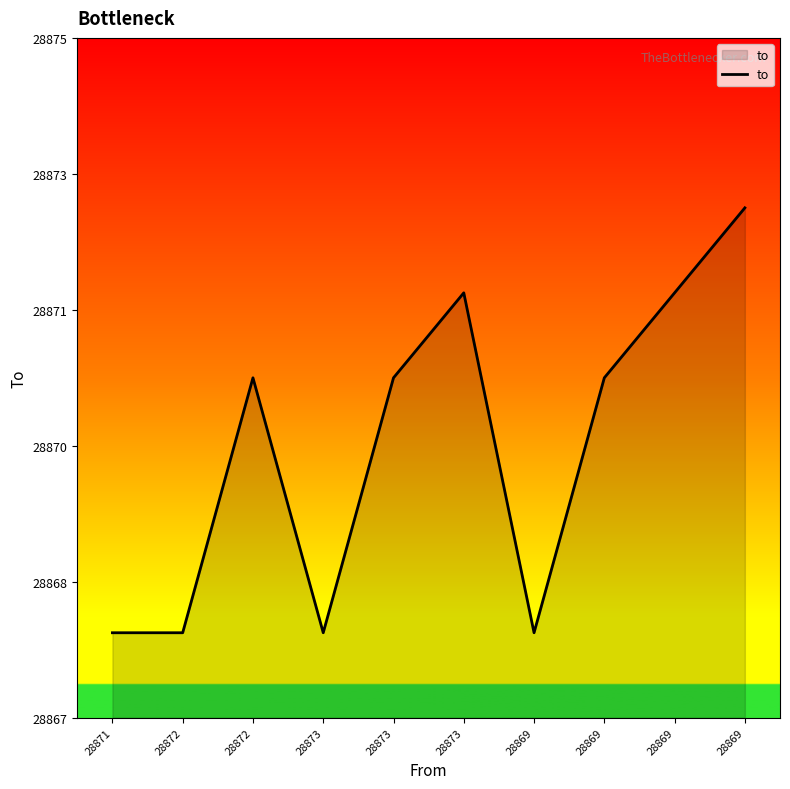

What is the difference between the second highest and minimum values?

4